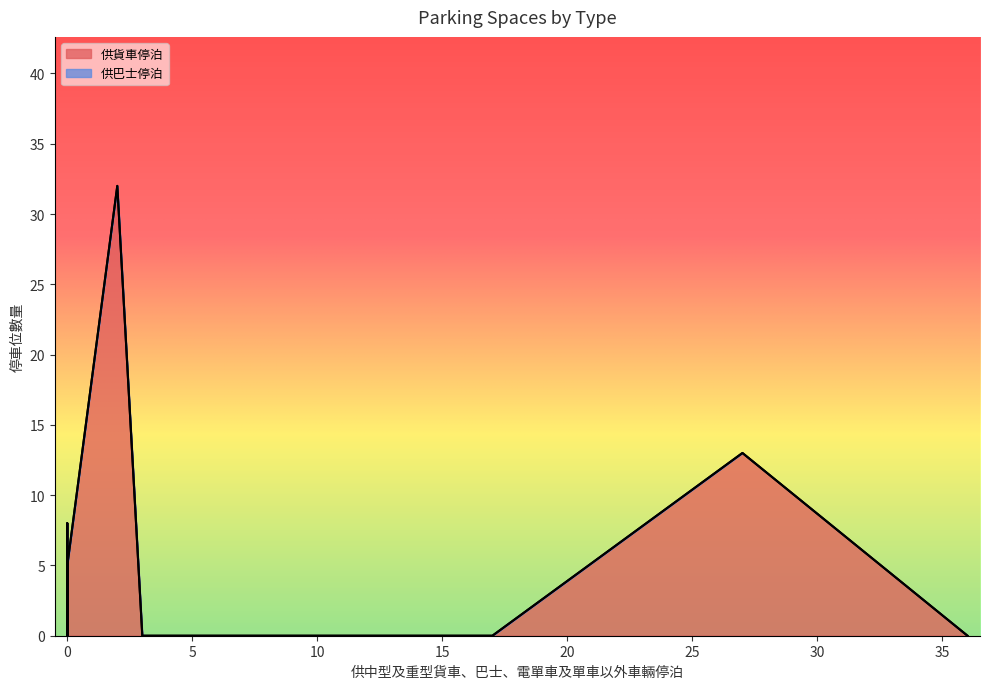

At which label is 供貨車停泊 closest to 16?

27